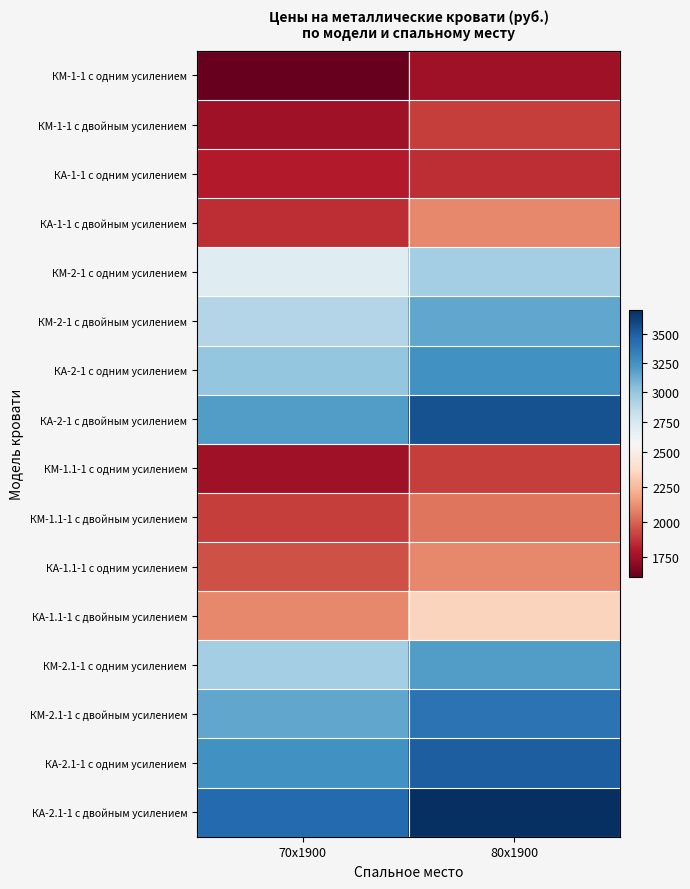

Which label corresponds to the smallest value in the chart?

70х1900